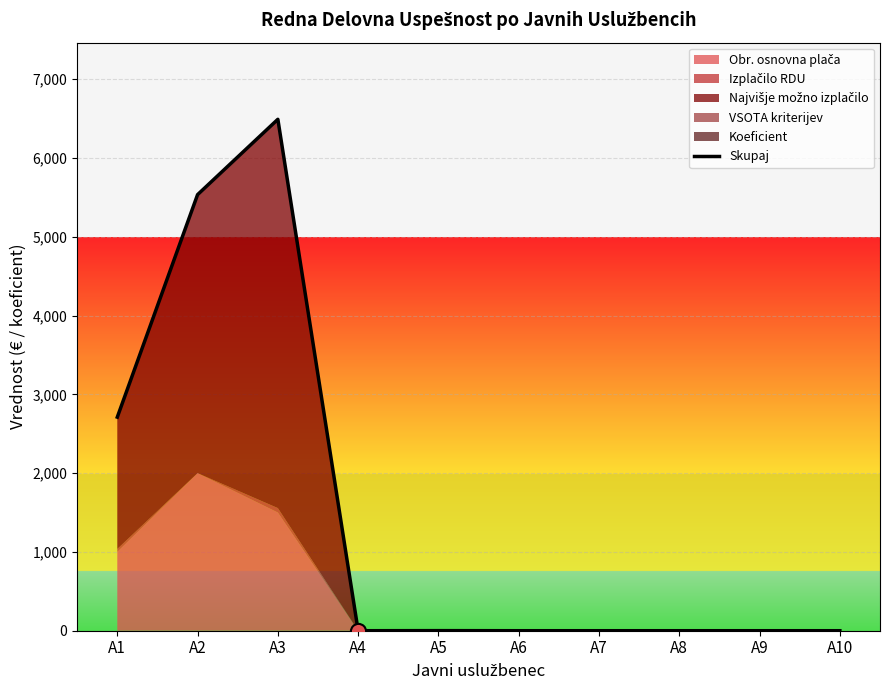

What is the change in value from A3 to A9?

-6490.9